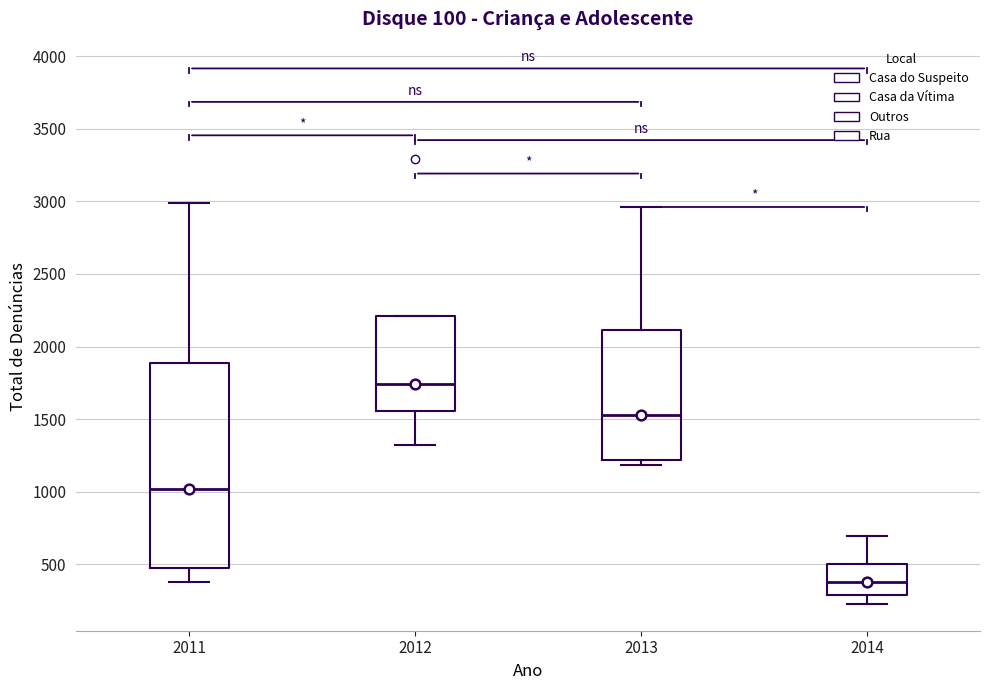

Reading left to right, read every box against the y-axis: the position of its median line, the range the box covers, and the ends of its whiskers. The values are not printed on the chart, so give them approximately, as read against the axis.

2011: median 1000, box 500 to 1900, whiskers 400 to 3000
2012: median 1750, box 1550 to 2200, whiskers 1300 to 2200
2013: median 1550, box 1200 to 2100, whiskers 1200 (just below the box's lower edge) to 2950
2014: median 400, box 300 to 500, whiskers 250 to 700